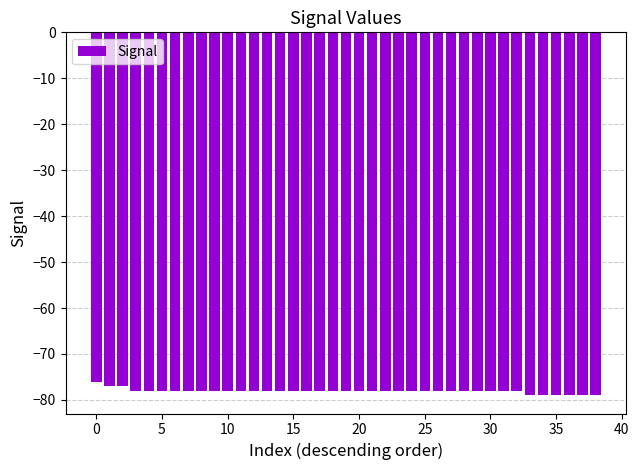

What is the average value?

-78